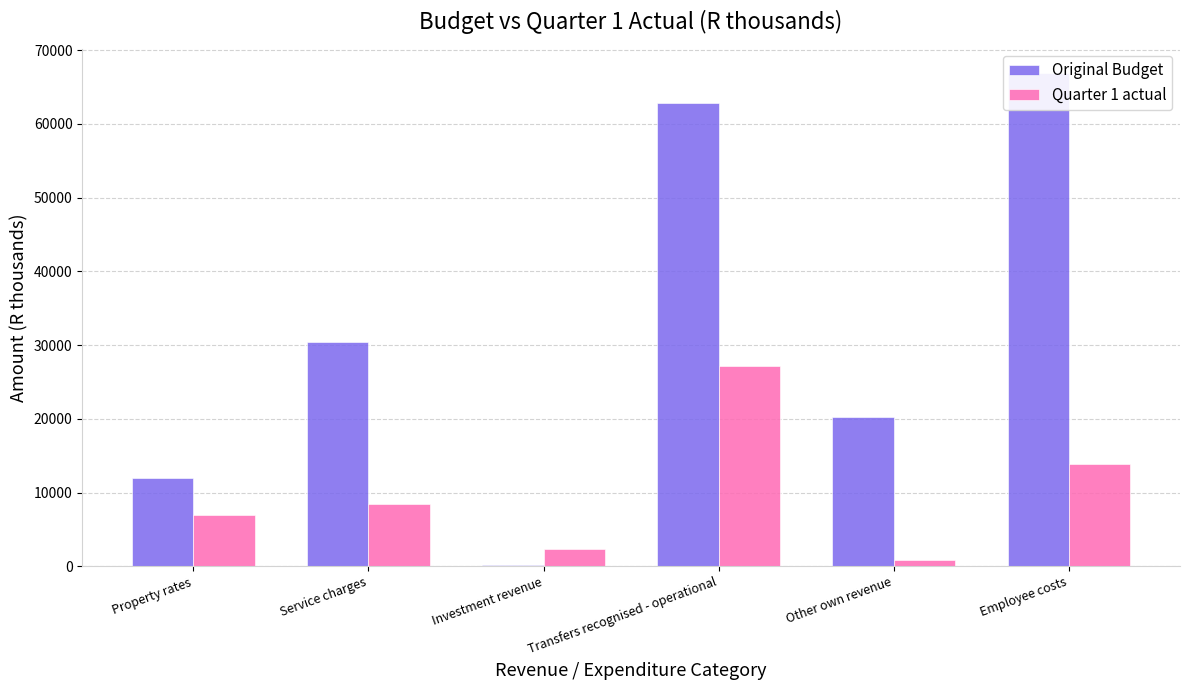

Which series has the largest total across all categories?

Original Budget